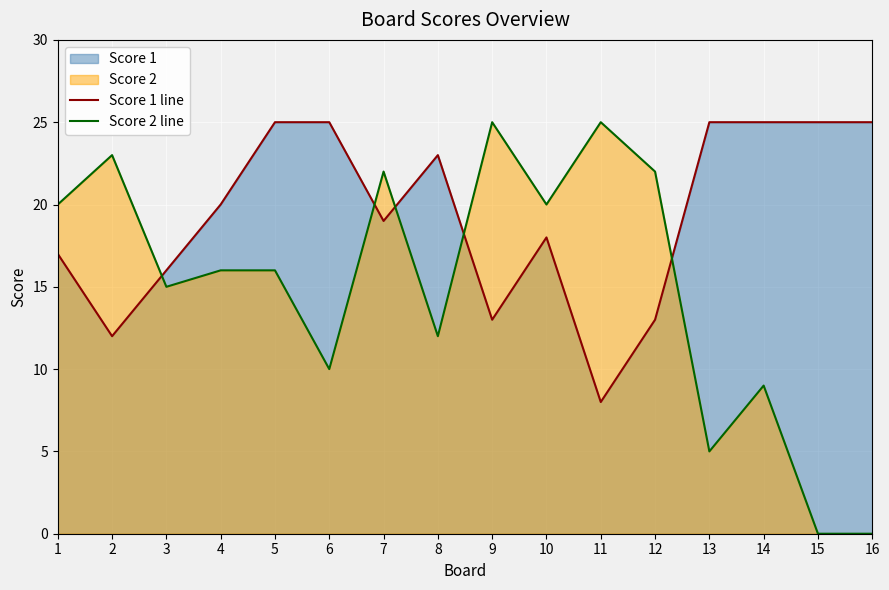

What is the spread (max minus min) of values at 12?

9